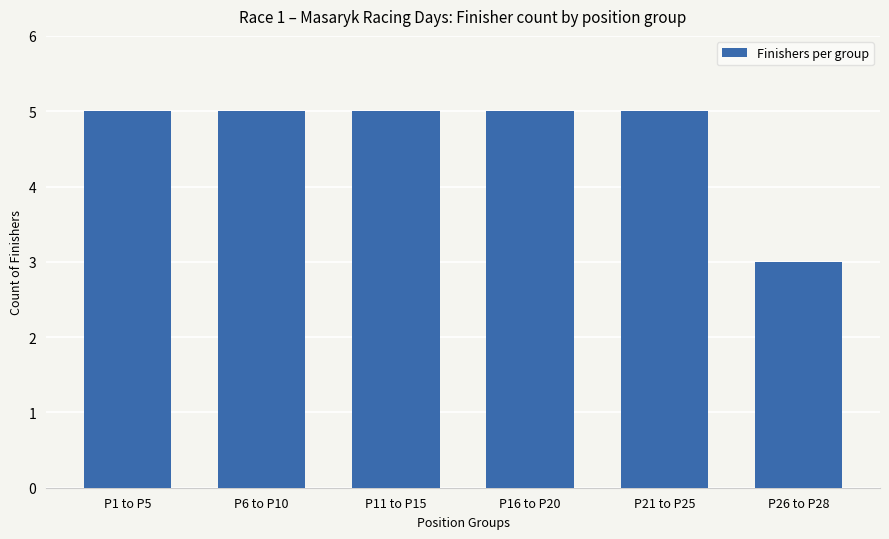

What is the ratio of the value at P6 to P10 to the value at P16 to P20?

1.0